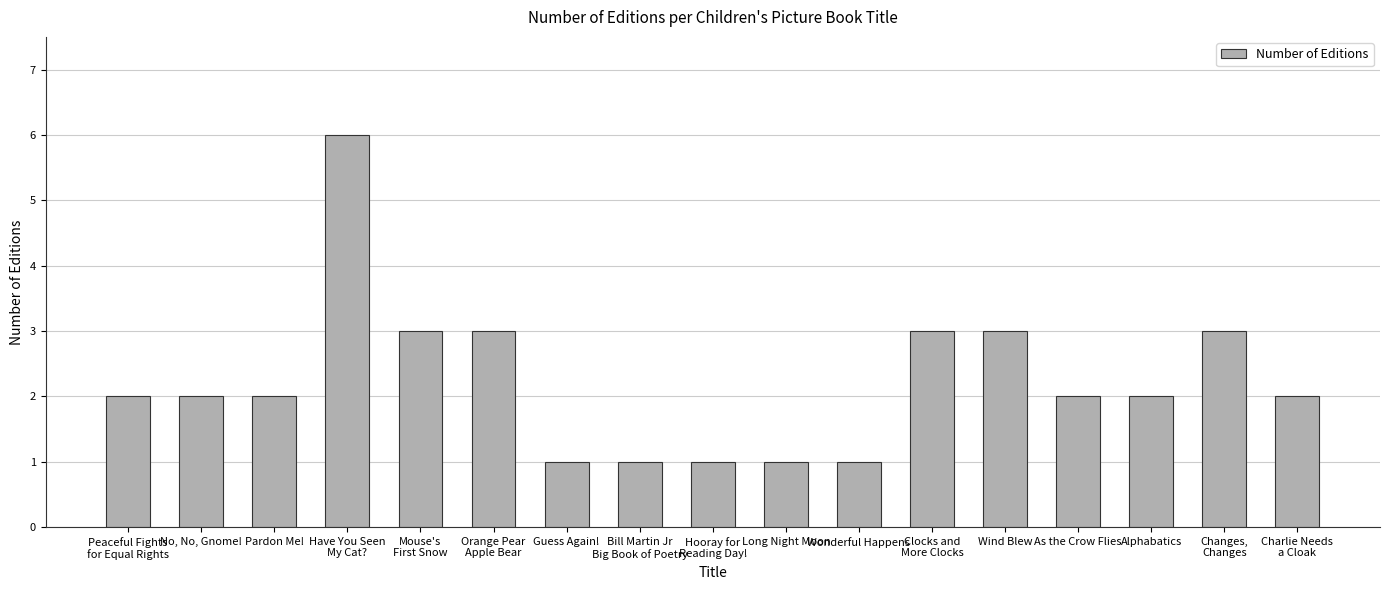

What is the greatest value displayed?

6